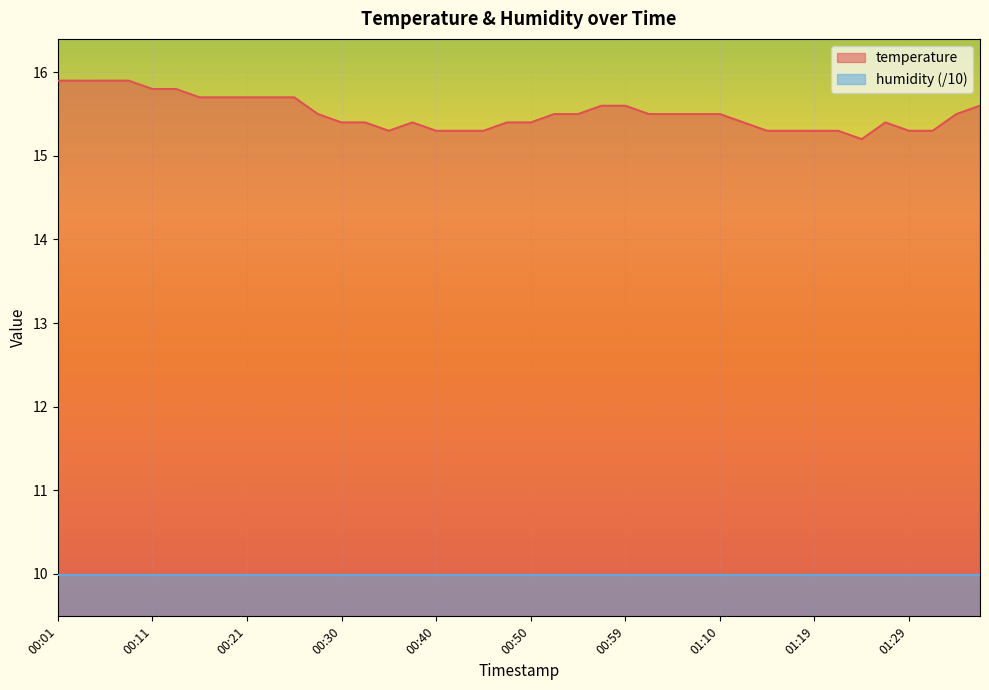

What is the sum of the values at 01:27 and 00:57?

31.0